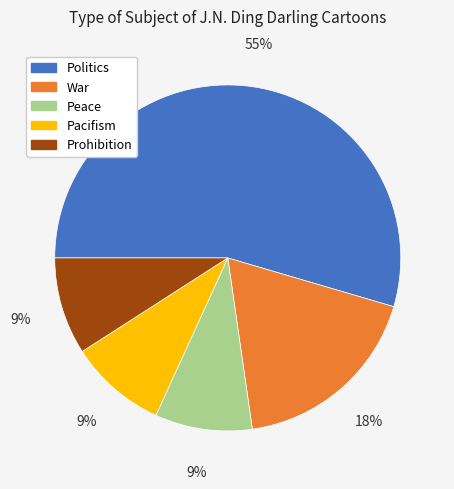

Is it true that Peace is 9% of the pie?

True